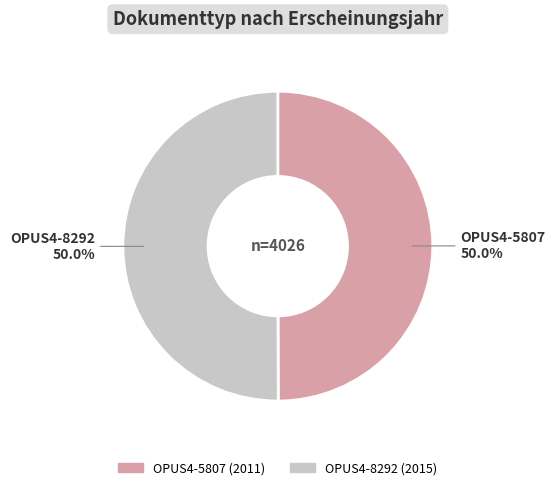

Do OPUS4-8292 and OPUS4-5807 together represent more than half of the pie?

Yes